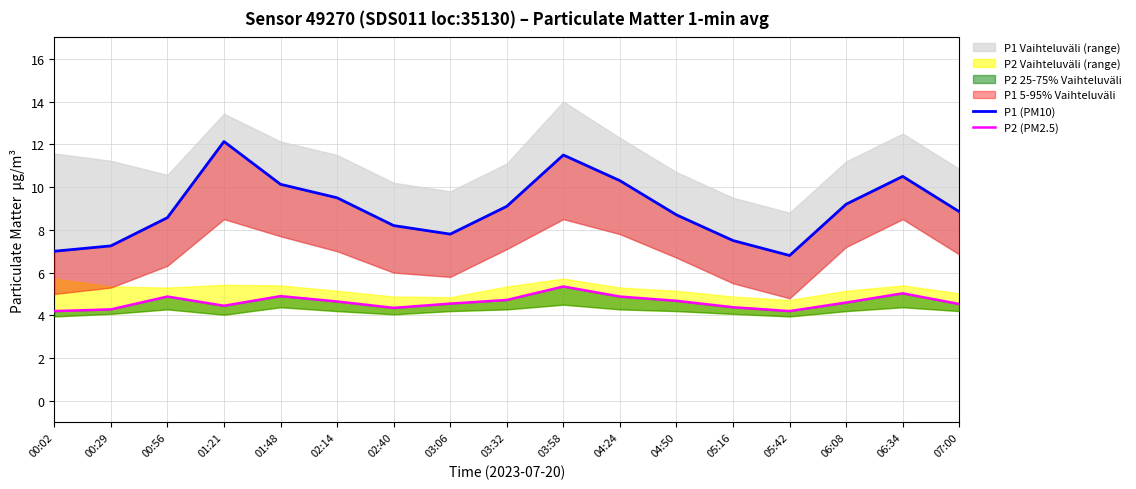

What is the difference between the maximum and minimum values in the P2 (PM2.5) series?

1.1